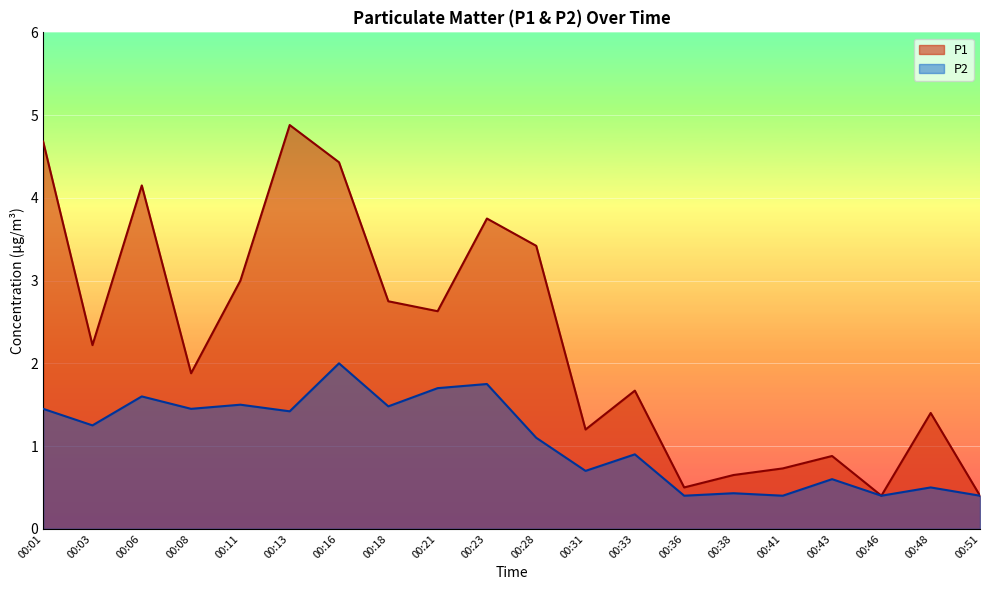

What is the total value across all series at 00:23?

5.5